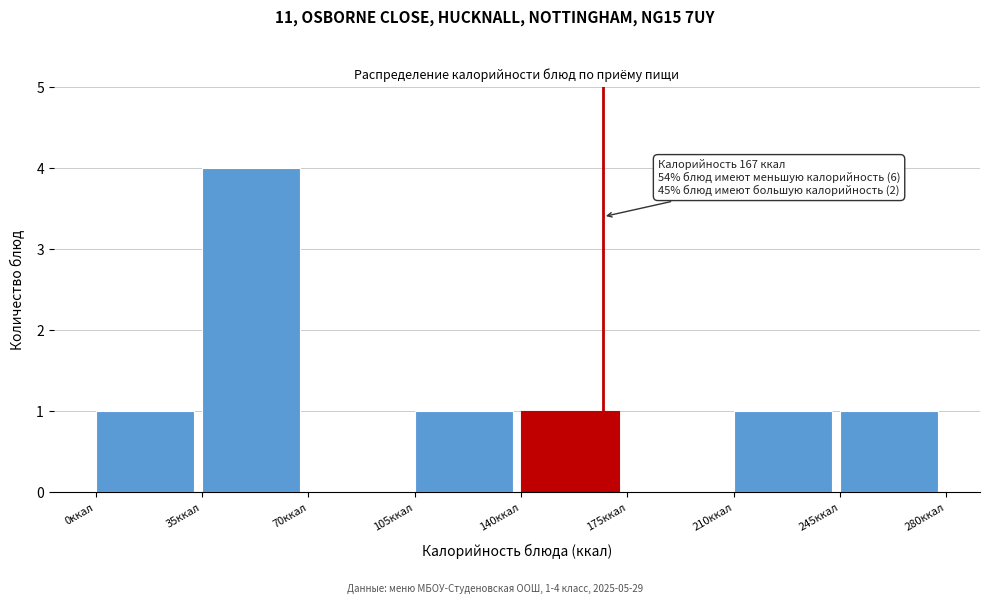

Over which range of the x-axis is the bar tallest?

35 to 70